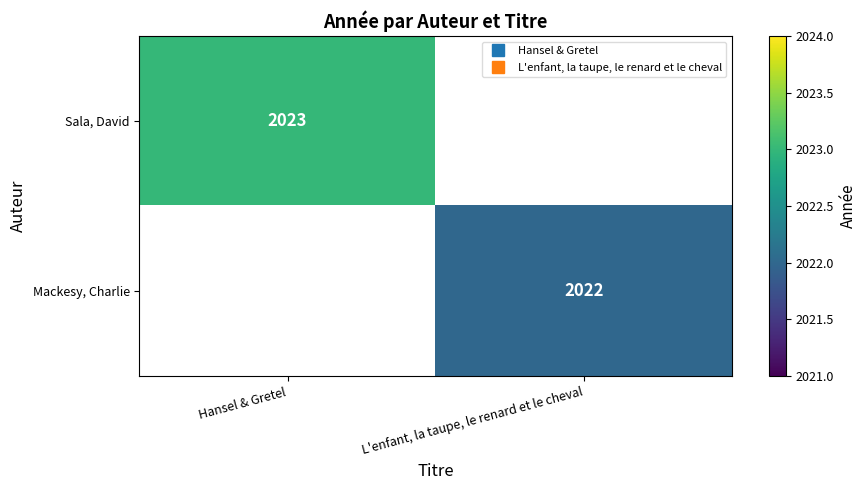

Is it true that Sala, David equals 2023.0 at Hansel & Gretel?

True